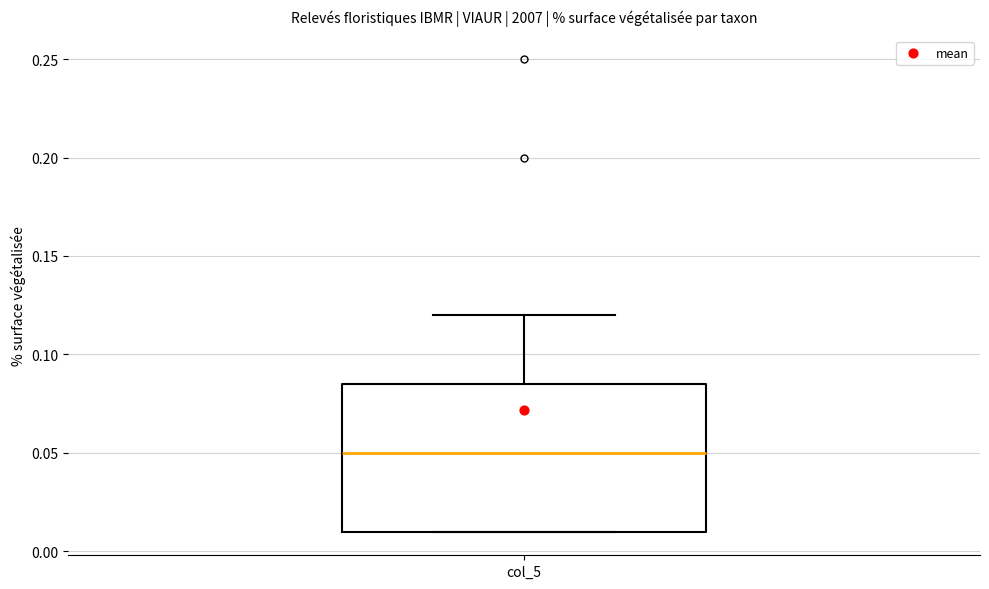

Where is the lower edge of the box for col_5 on the y-axis? The values are not printed on the chart, so give them approximately, as read against the axis.

0.010